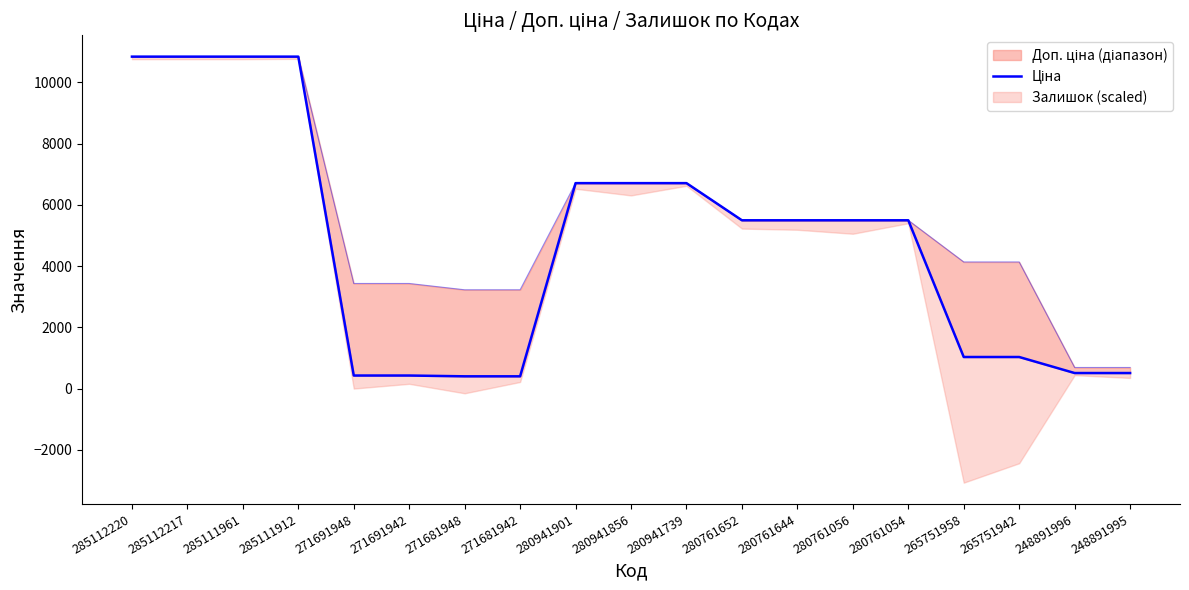

Reading left to right, list all the values displayed in this chart.

285112220=10840.1	285112217=10840.1	285111961=10840.1	285111912=10840.1	271691948=429.3	271691942=429.3	271681948=403.6	271681942=403.6	280941901=6710.2	280941856=6710.2	280941739=6710.2	280761652=5497.3	280761644=5497.3	280761056=5497.3	280761054=5497.3	265751958=1034.1	265751942=1034.1	248891996=510.6	248891995=510.6